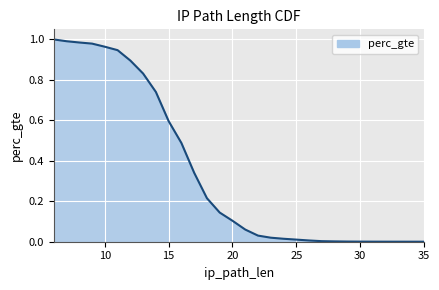

What is the change in value from 14 to 19?

-0.6